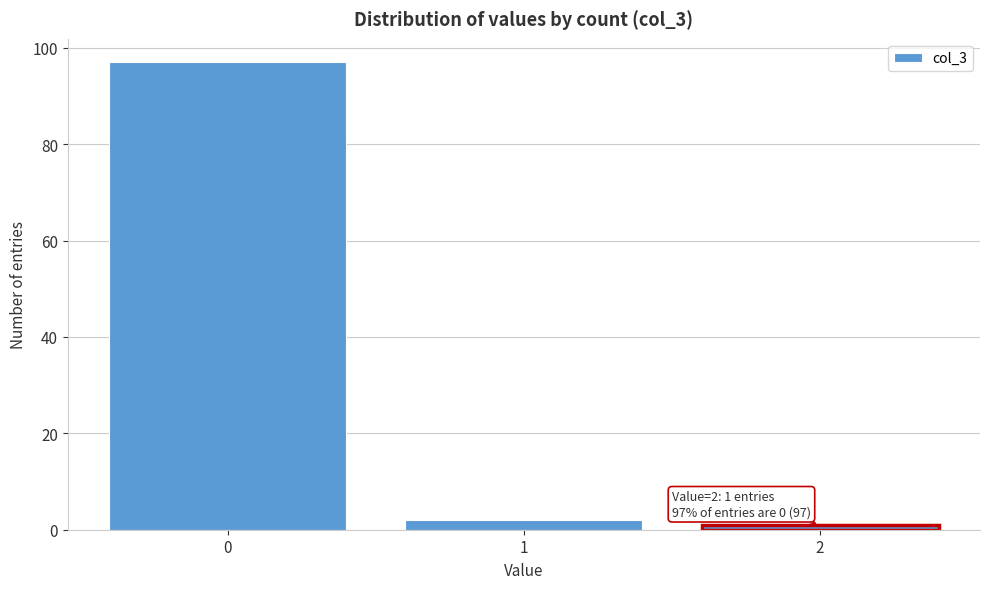

Reading left to right, extract all data points from this chart.

97	2	1